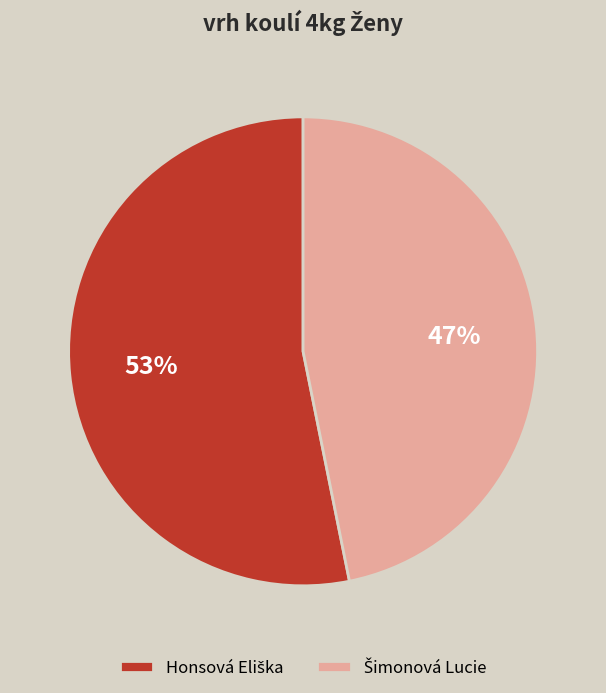

Is there any slice that represents more than half of the pie?

Yes